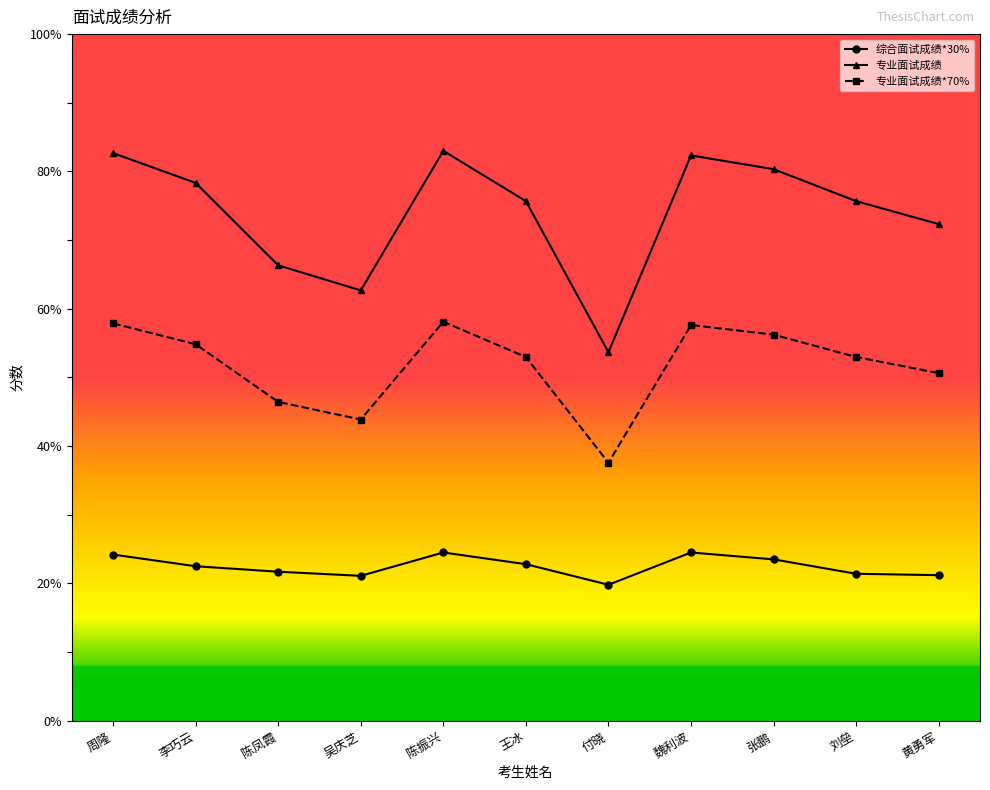

What is the total value across all series at 魏利波?

164.5